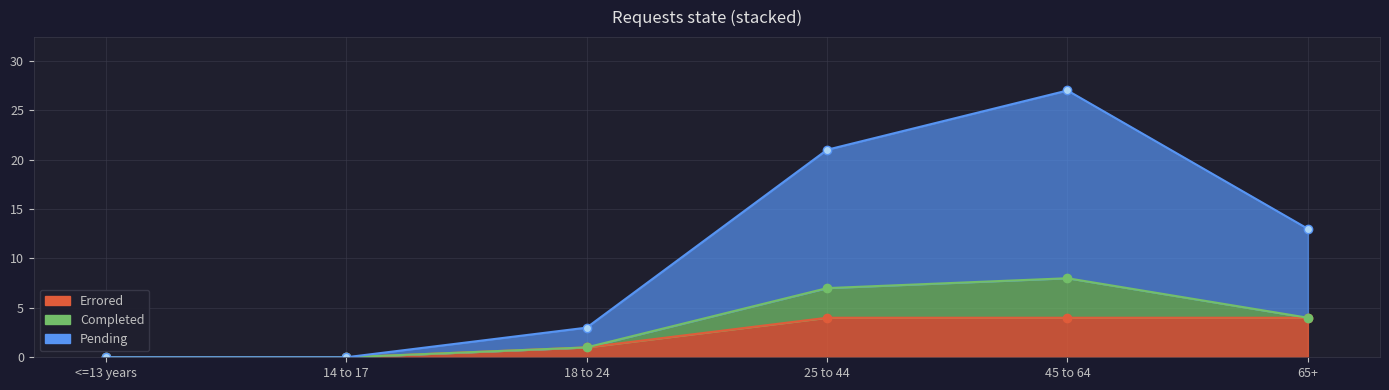

At how many categories does at least one series exceed 24?

1